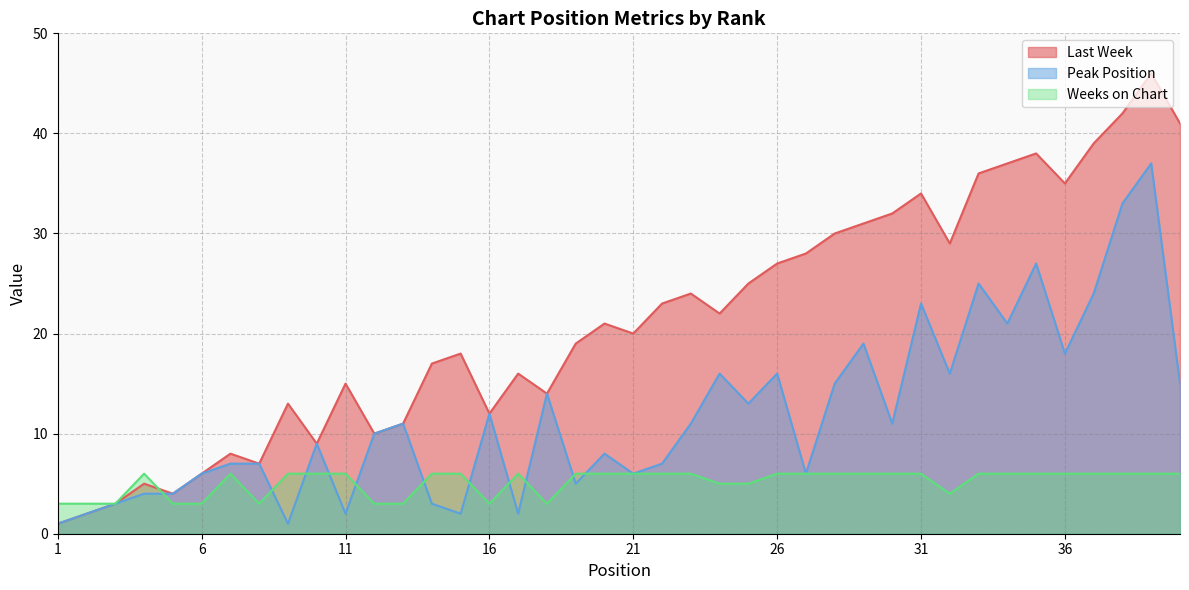

What is the average value of the Peak Position series?

12